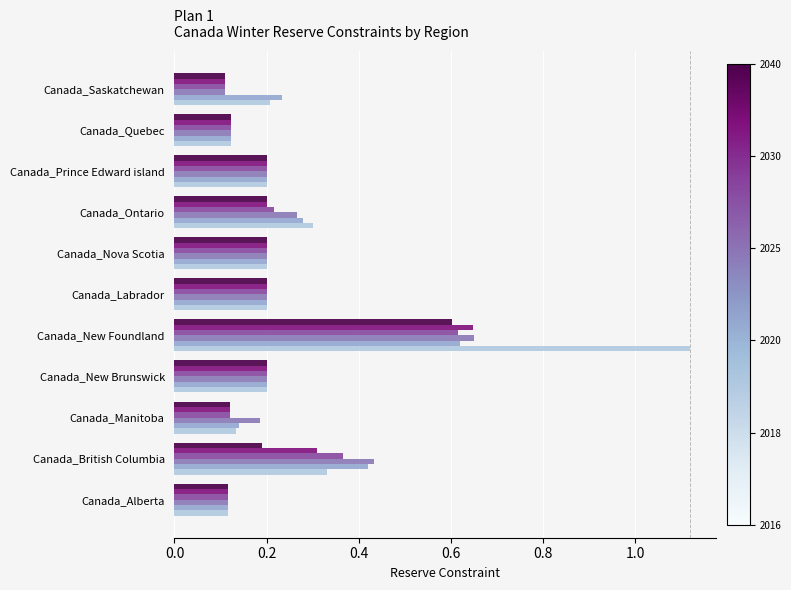

What is the spread (max minus min) of values at Canada_New Foundland?

0.5